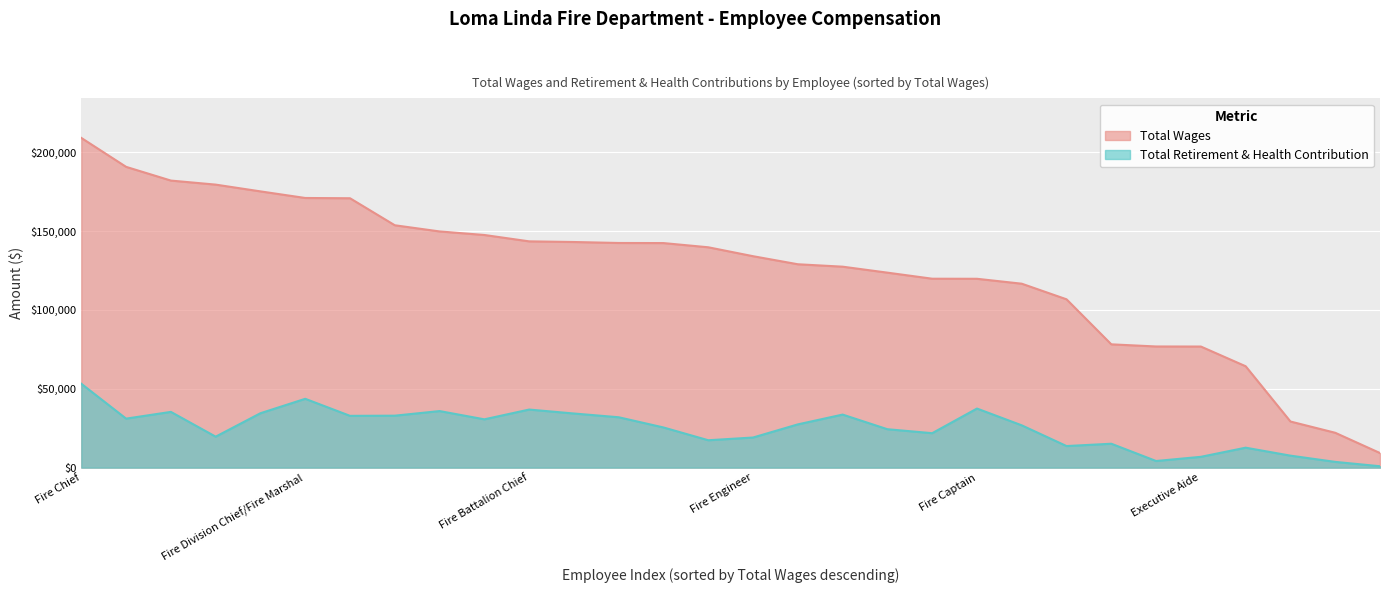

Which series has the largest total across all categories?

Total Wages